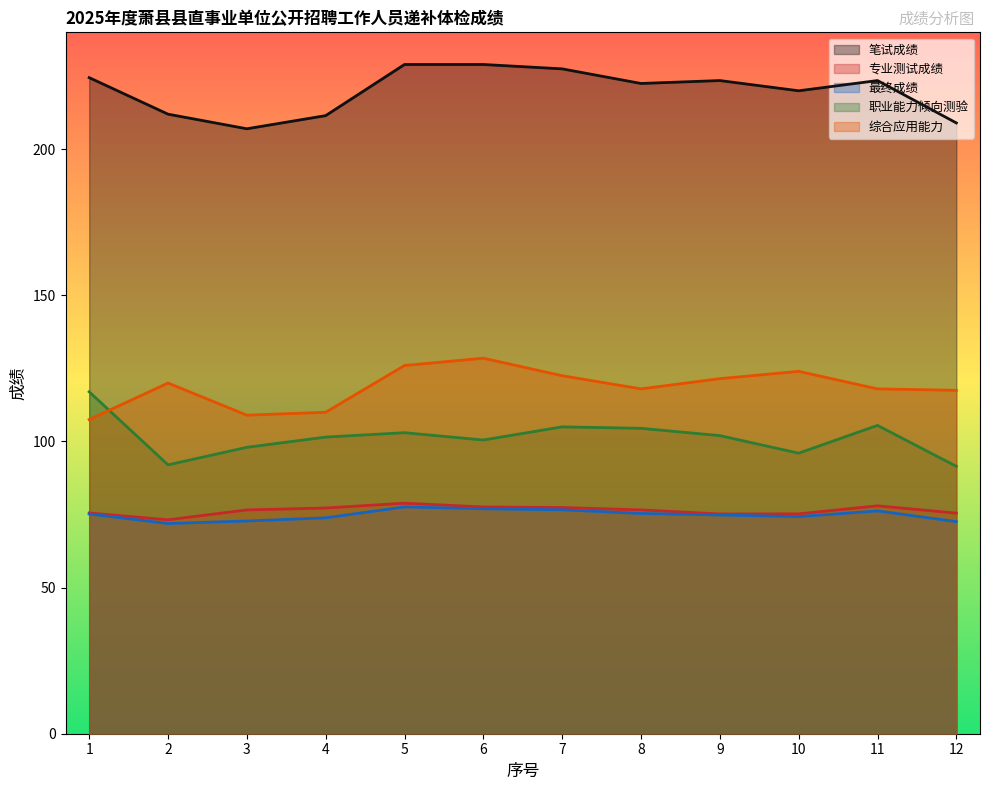

How many values in the 职业能力倾向测验 series are below 102?

6